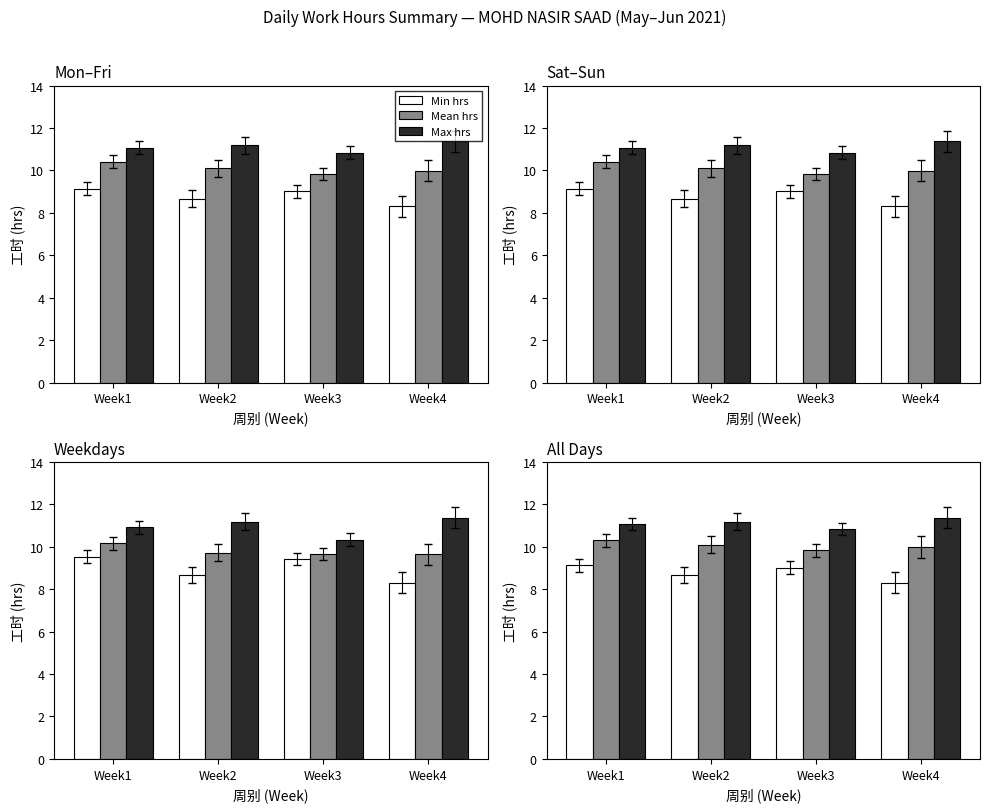

Rank the categories by Mean hrs value from lowest to highest.

Week3, Week4, Week2, Week1